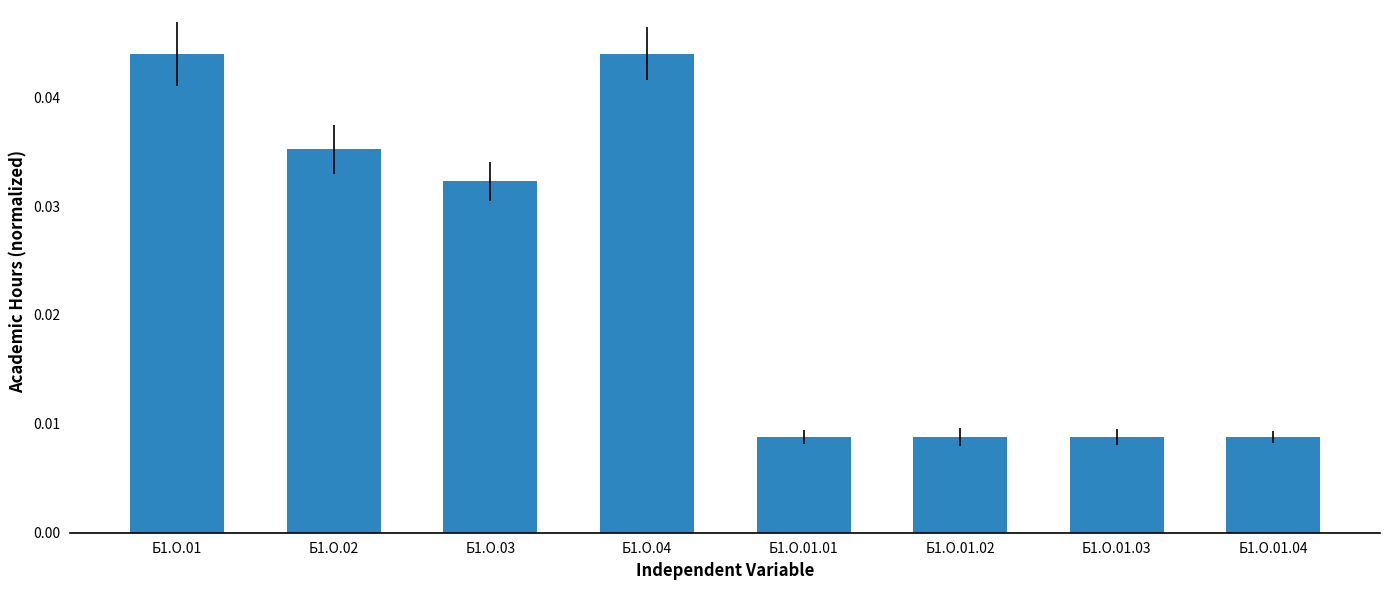

What is the label of the 7th bar from the right?

Б1.О.02